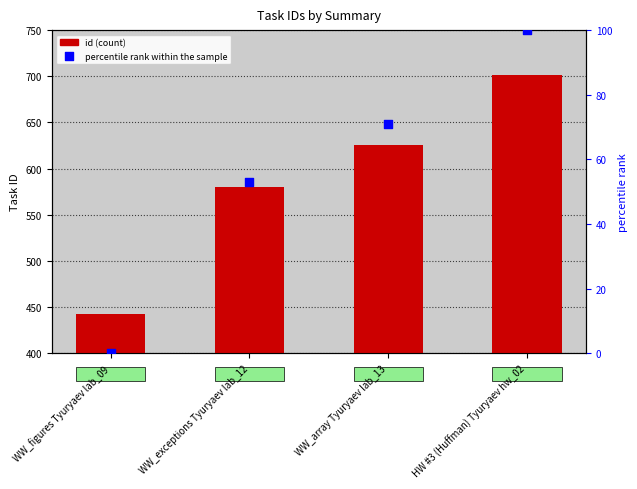

At how many categories does at least one series exceed 536?

3